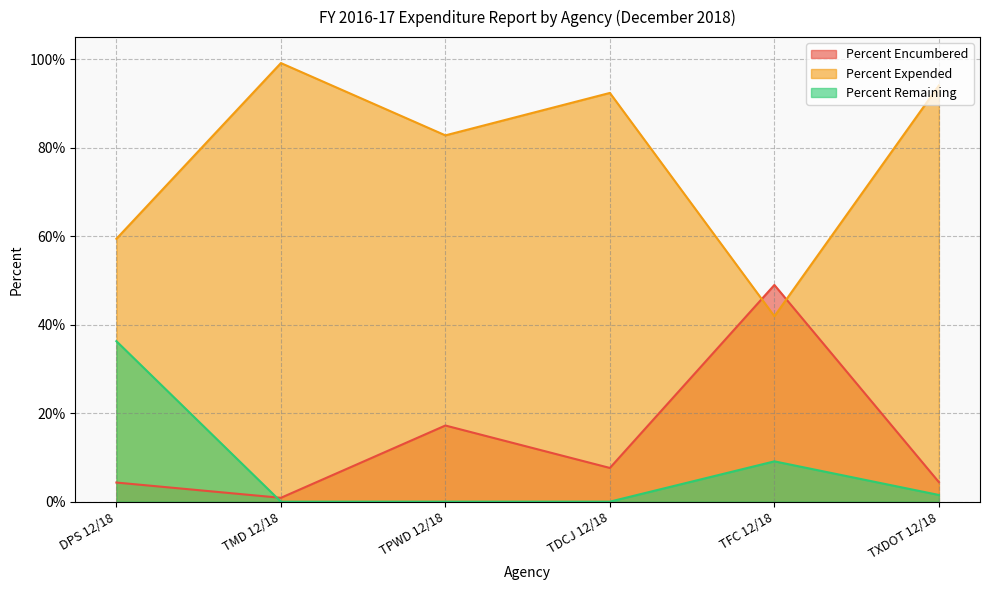

What position from the left is DPS 12/18?

1